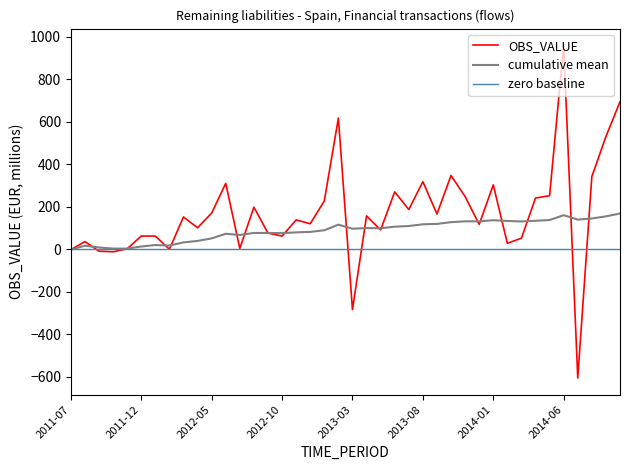

List the labels in order of value, smallest first.

2014-07, 2013-03, 2011-10, 2011-09, 2011-07, 2012-02, 2011-11, 2012-07, 2014-02, 2011-08, 2014-03, 2011-12, 2012-01, 2012-10, 2012-09, 2013-05, 2012-04, 2013-12, 2012-12, 2012-11, 2012-03, 2013-04, 2013-09, 2012-05, 2013-07, 2012-08, 2013-01, 2014-04, 2013-11, 2014-05, 2013-06, 2014-01, 2012-06, 2013-08, 2014-08, 2013-10, 2014-09, 2013-02, 2014-10, 2014-06